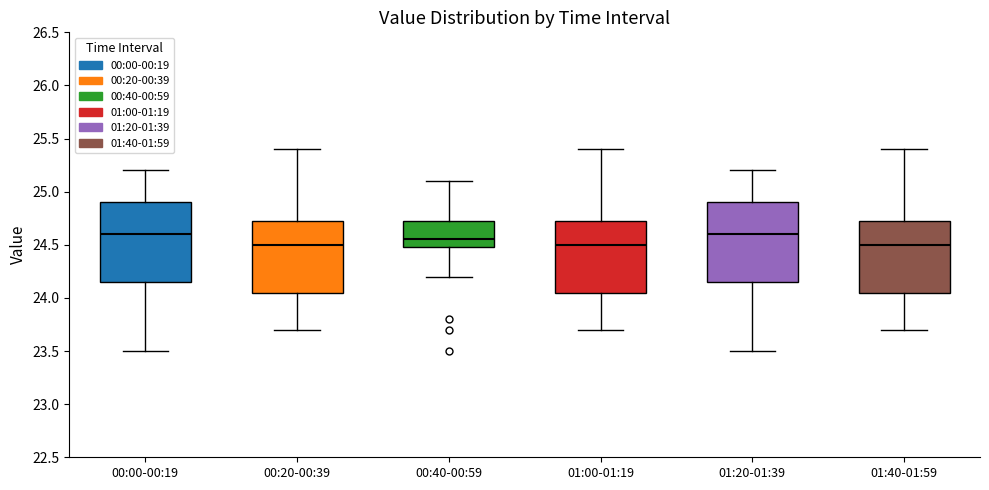

Where is the lower edge of the box for 01:40-01:59 on the y-axis? The values are not printed on the chart, so give them approximately, as read against the axis.

24.05